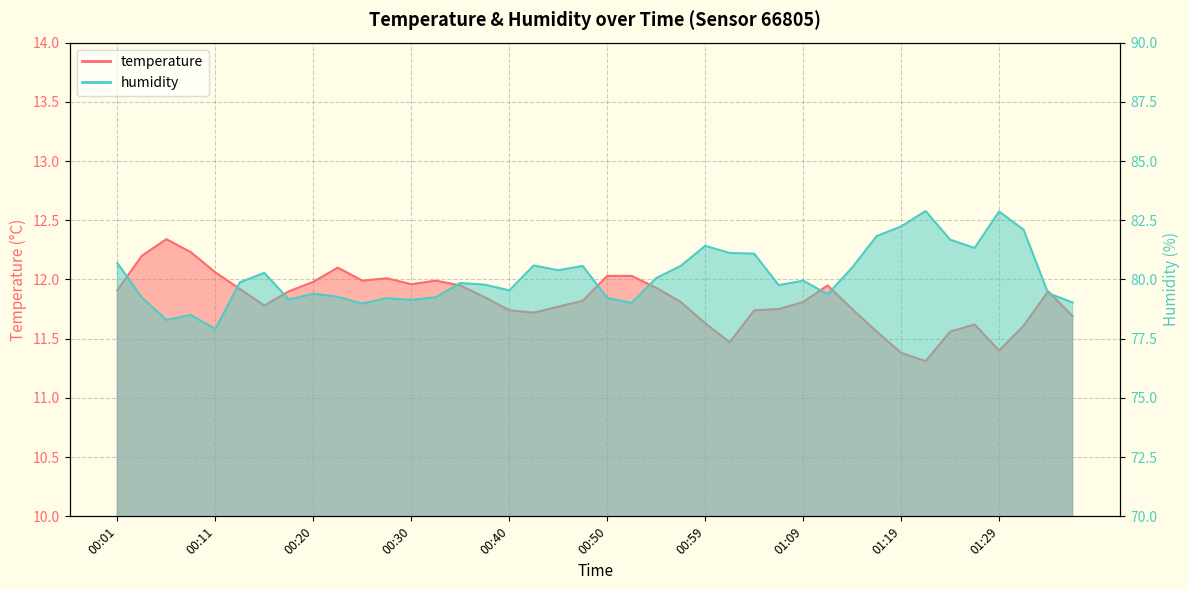

What is the difference between the second highest and minimum values in the humidity series?

5.0